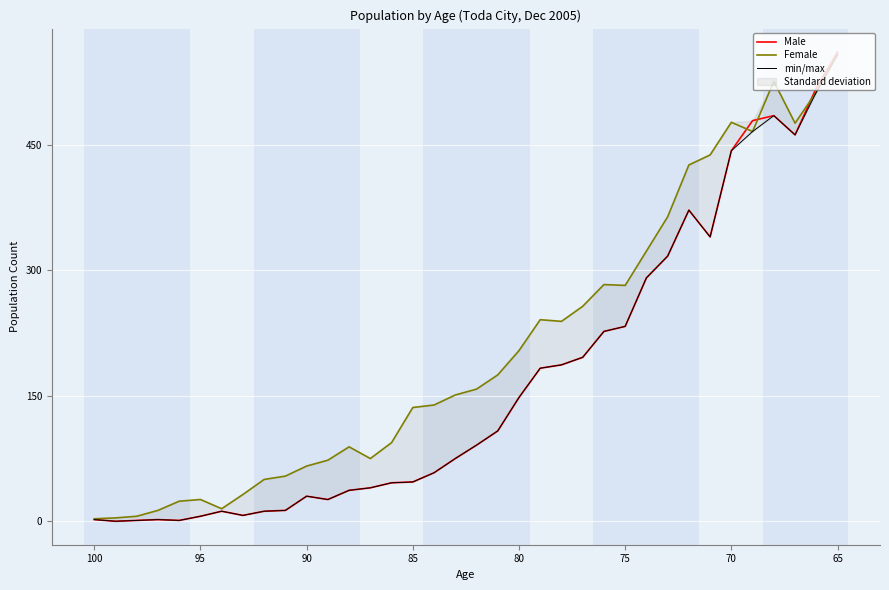

At how many categories does at least one series exceed 293?

10